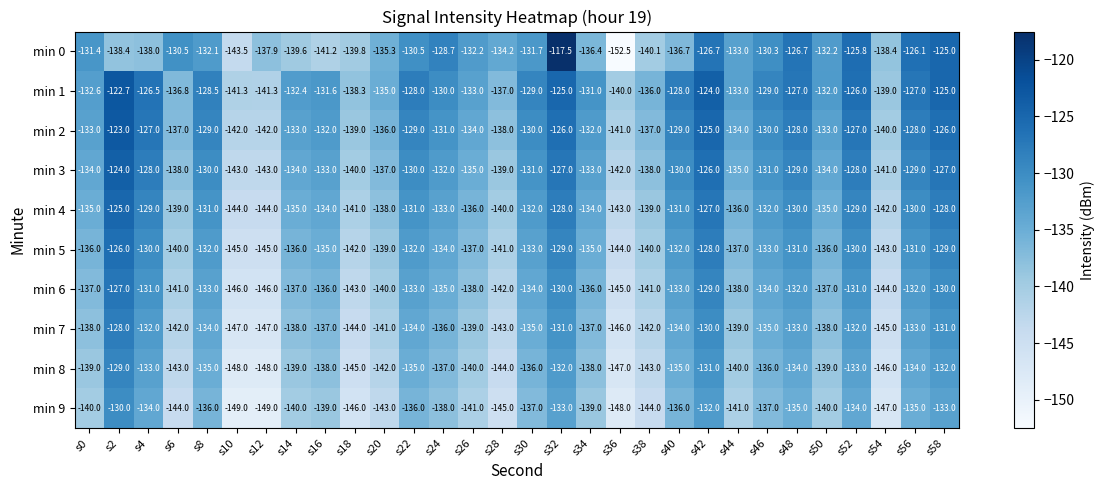

True or false: min 9 has a value of -140.0 at s14.

True